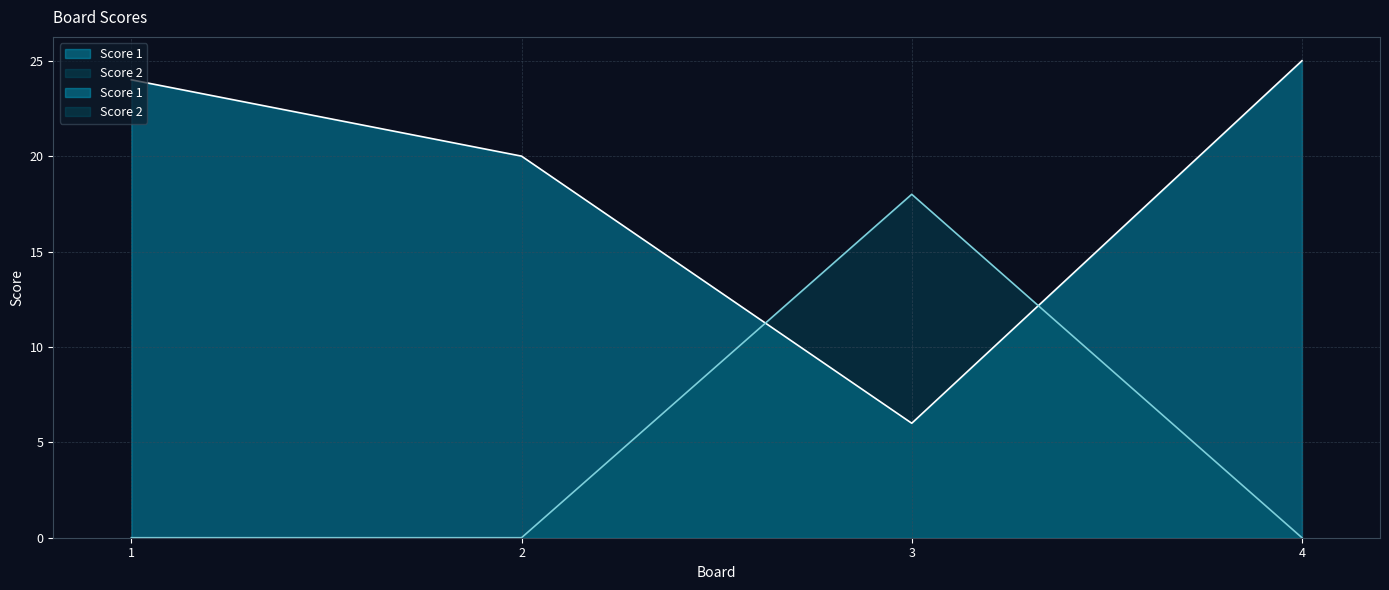

Between 1 and 3, which series saw the biggest shift?

Score 1